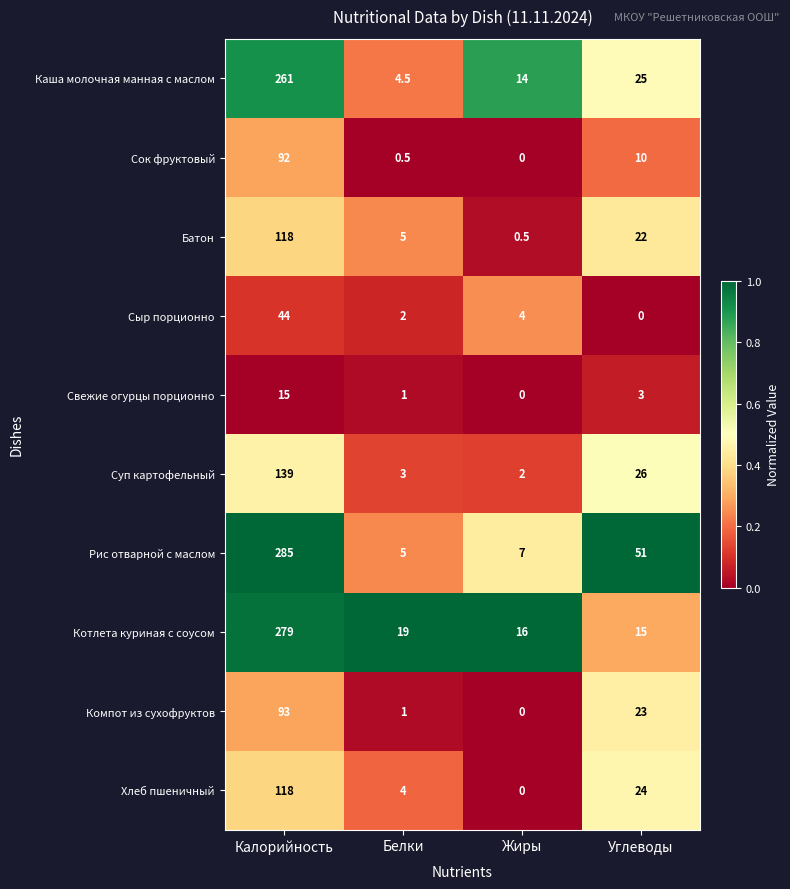

Which label corresponds to the largest value in the chart?

Калорийность